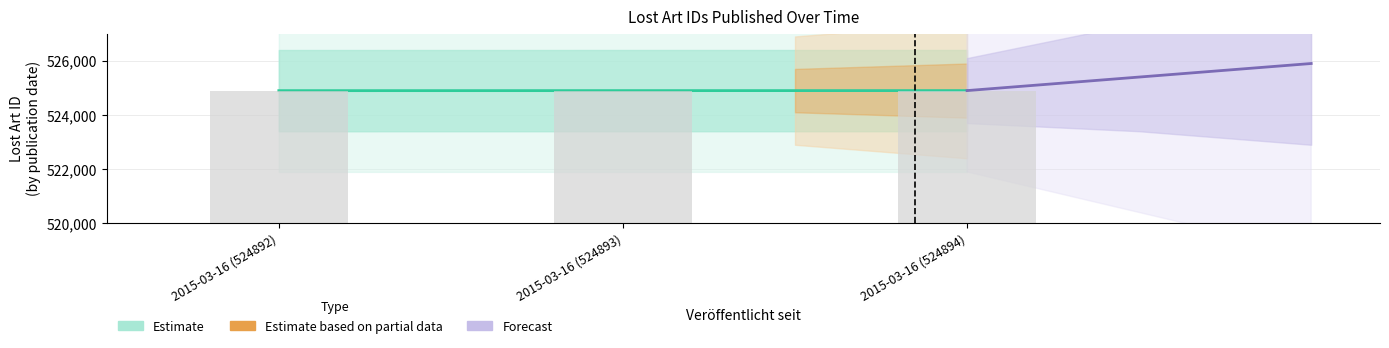

What is the value of the Estimate bar at the 1st from the left?

524892